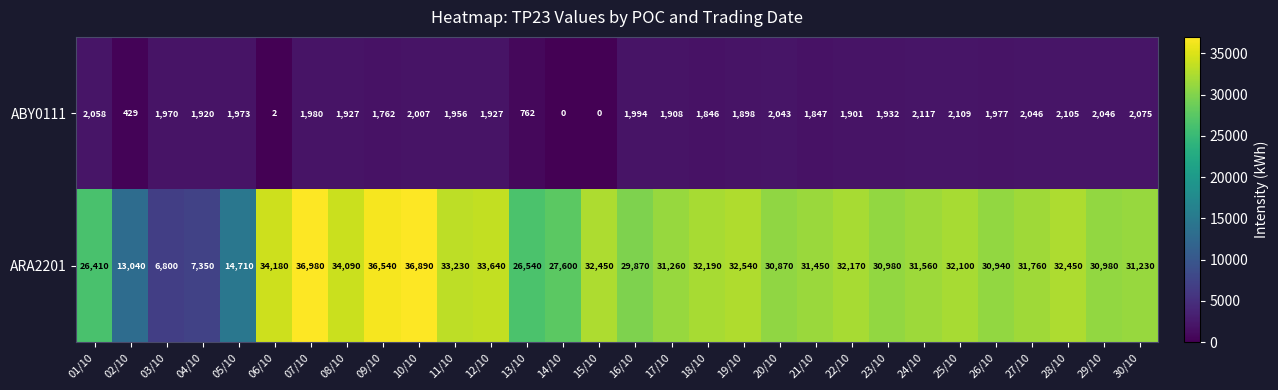

Between 06/10 and 30/10, which series saw the biggest shift?

ARA2201